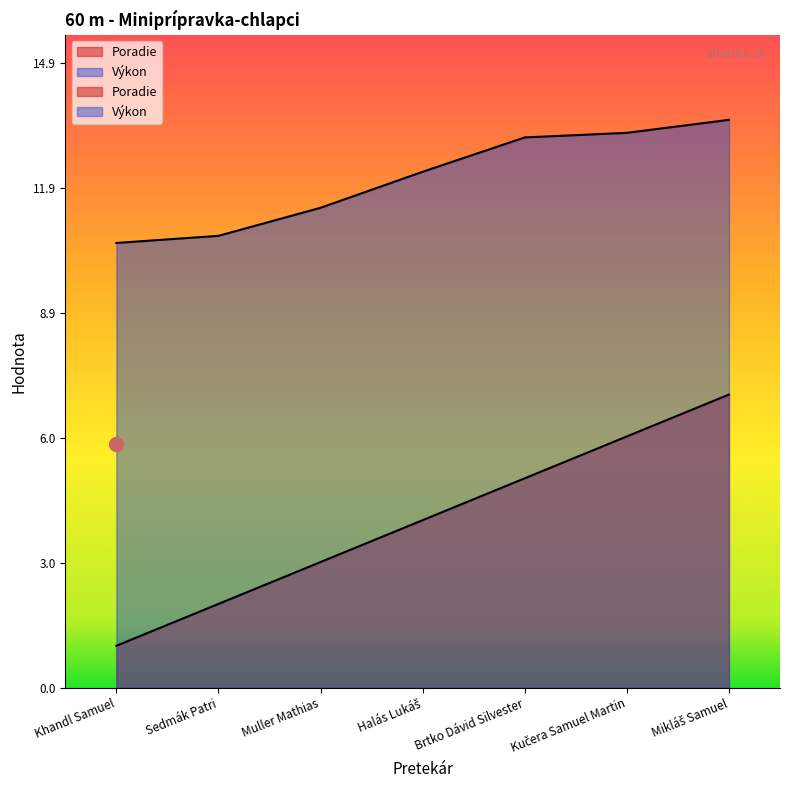

What is the total value across all series at Sedmák Patri?

12.8